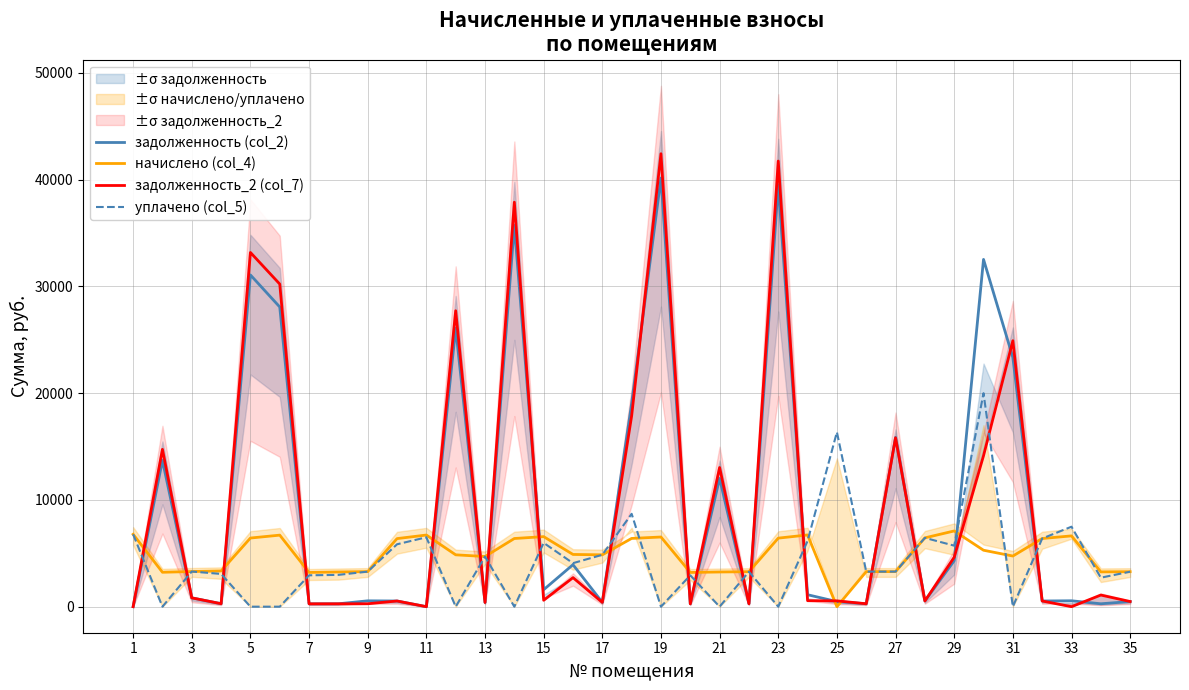

At how many categories does at least one series exceed 1936?

35